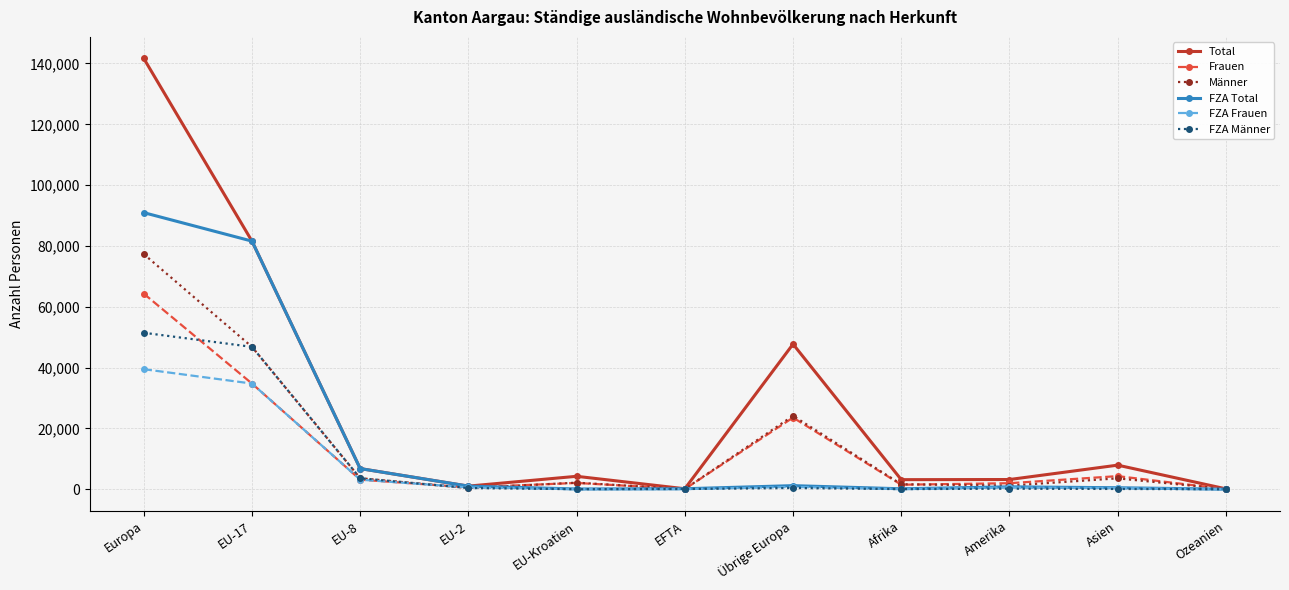

True or false: FZA Total has more than 0 interior local peaks.

True